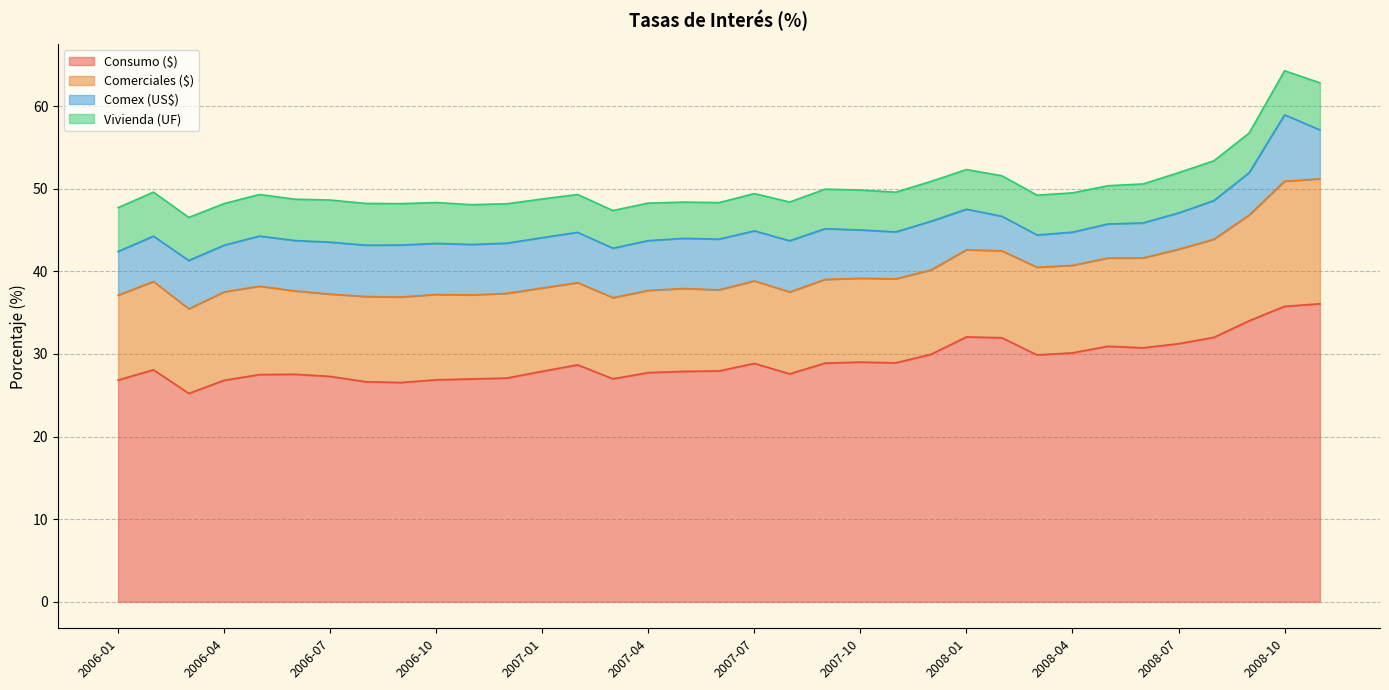

True or false: Consumo ($) and Comerciales ($) cross at least once.

False